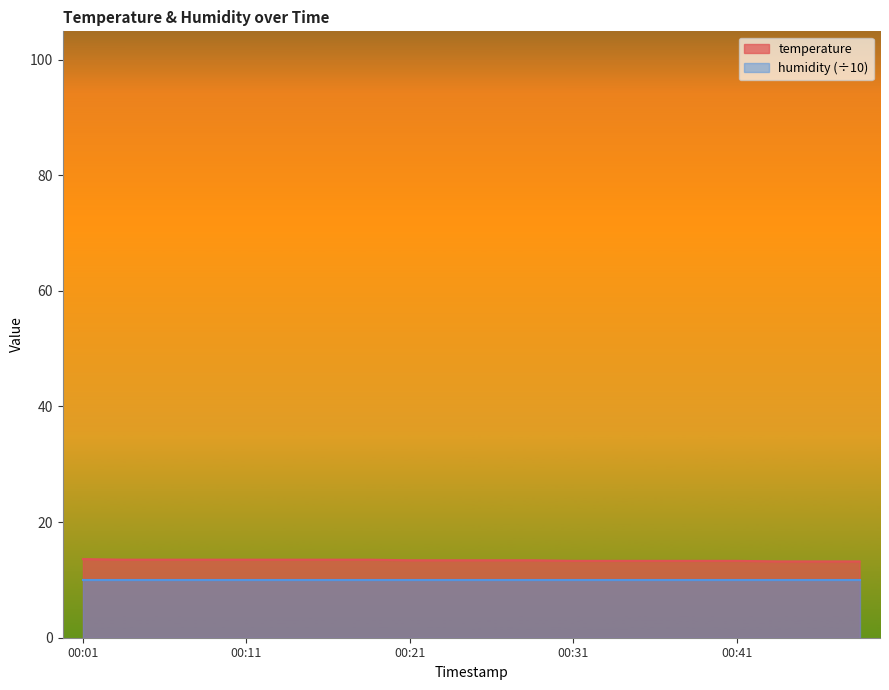

Approximately how many times larger is the value at 00:01 compared to 00:11?

1.0